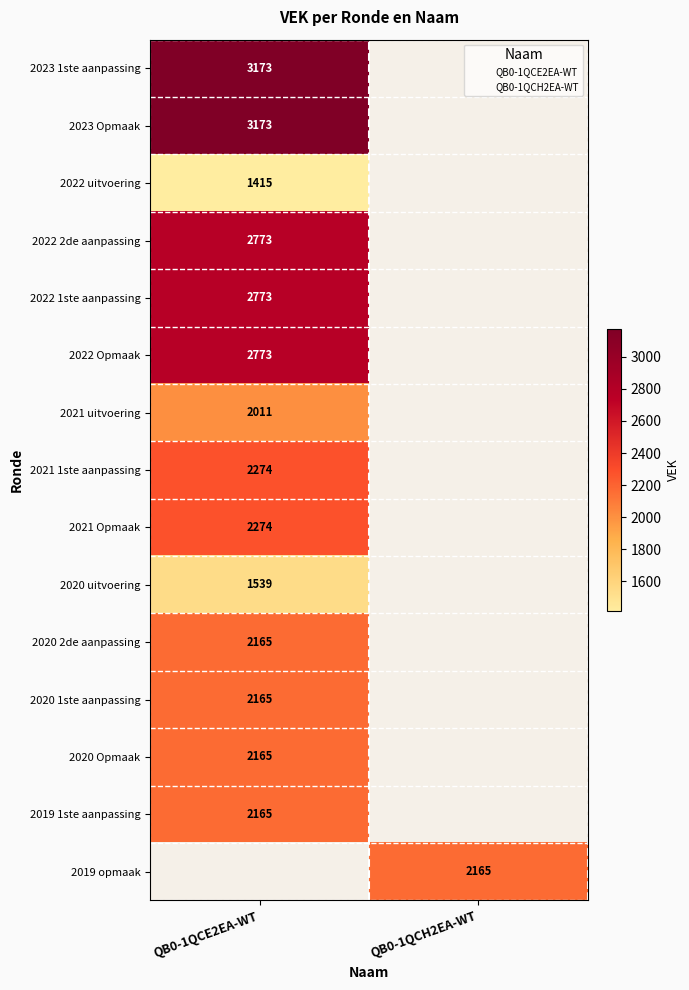

Which has a higher value, 2019 opmaak or 2019 1ste aanpassing?

2019 opmaak